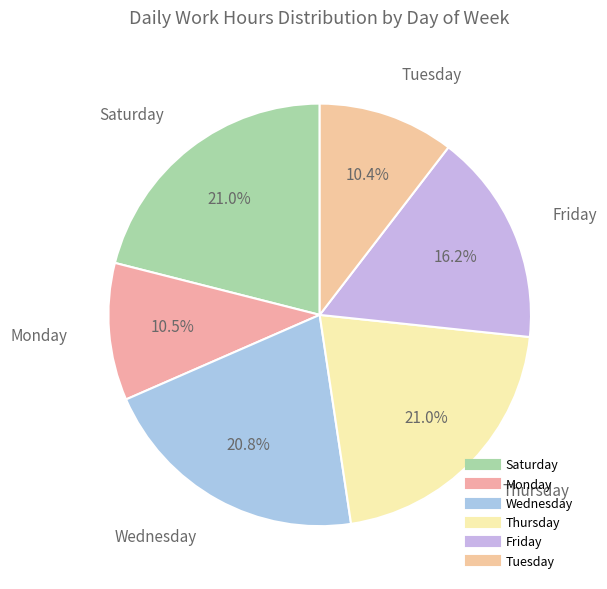

Count the number of slices in the pie.

6